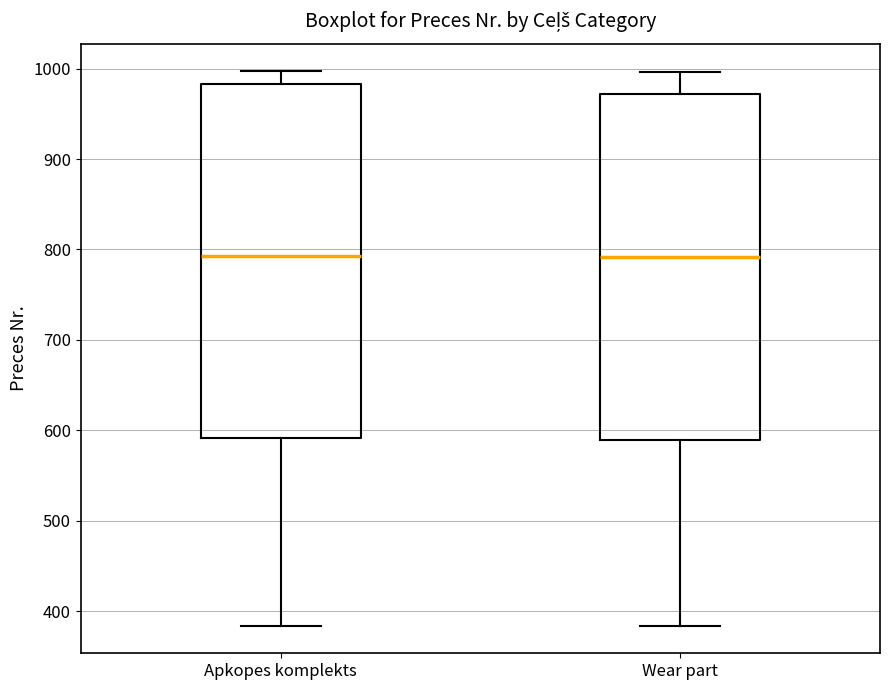

Reading left to right, read every box against the y-axis: the position of its median line, the range the box covers, and the ends of its whiskers. The values are not printed on the chart, so give them approximately, as read against the axis.

Apkopes komplekts: median 790, box 590 to 980, whiskers 380 to 1000
Wear part: median 790, box 590 to 970, whiskers 380 to 1000